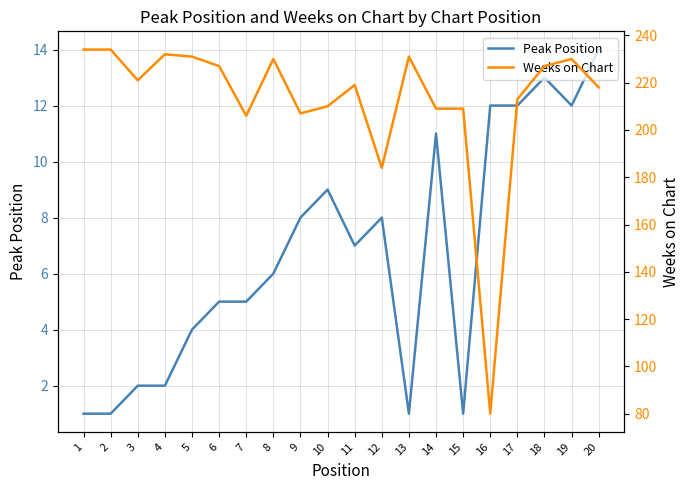

How many series are shown in this chart?

2